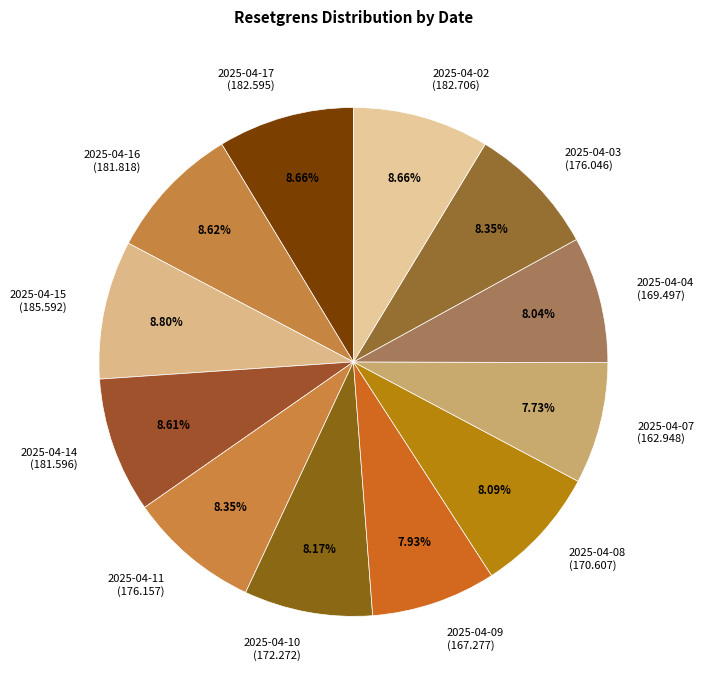

How many segments does this pie chart have?

12